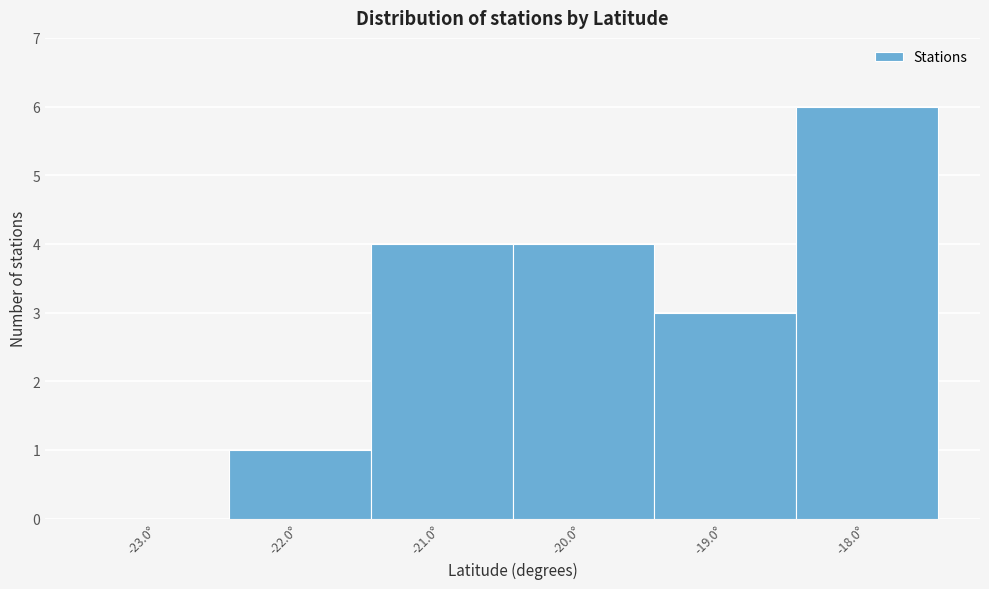

How tall is the bar that spans -21.5 to -20.5 on the x-axis? The values are not printed on the chart, so give them approximately, as read against the axis.

4